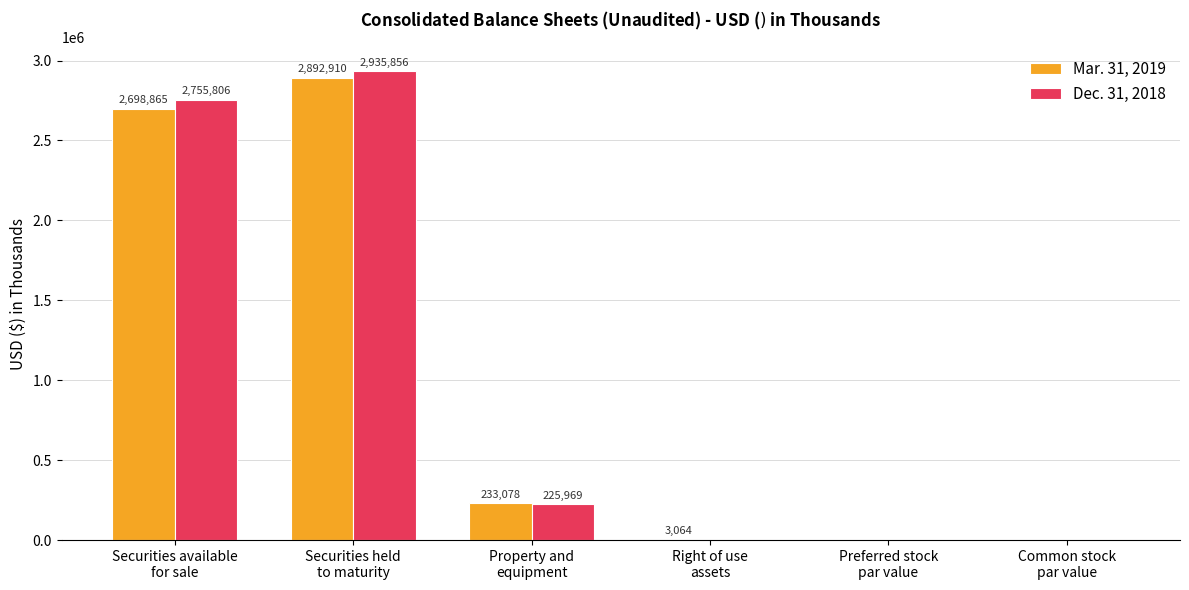

How many groups of bars are there?

6